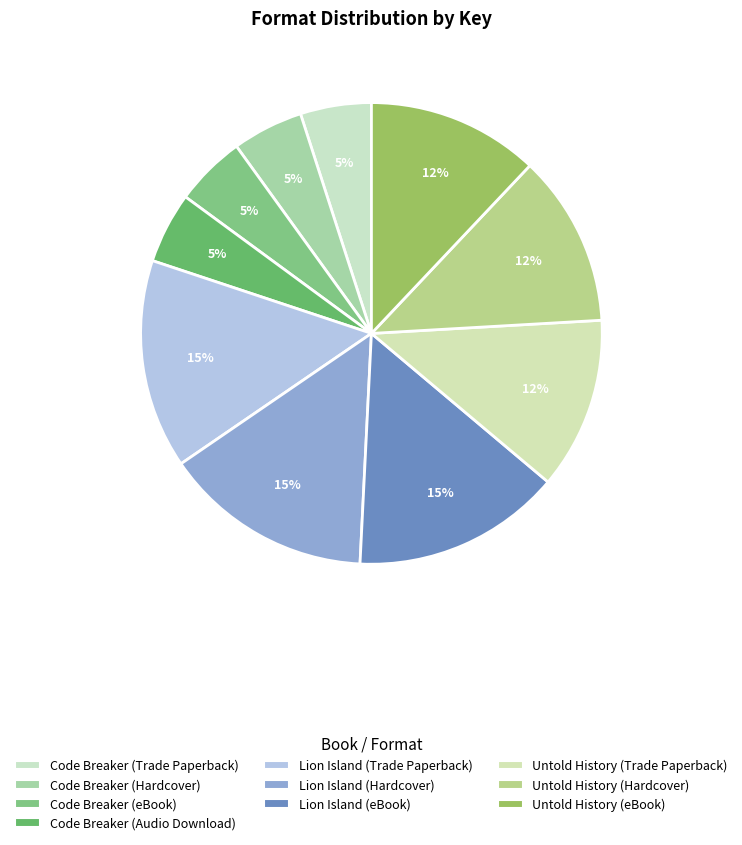

Count the number of slices in the pie.

10